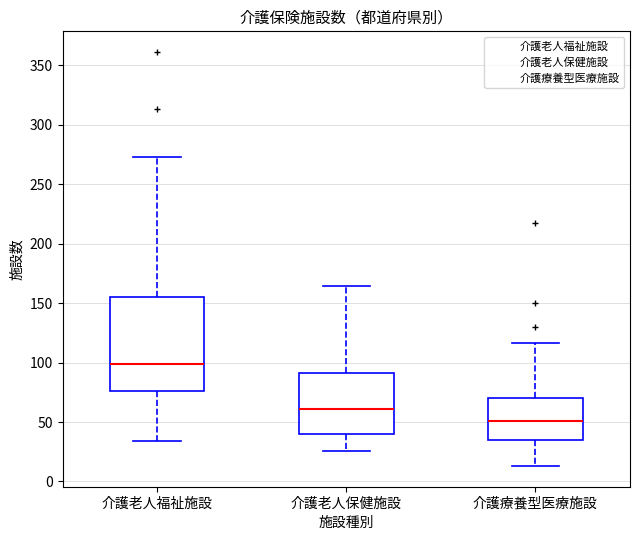

Where does the upper whisker of the box for 介護老人福祉施設 end on the y-axis? The values are not printed on the chart, so give them approximately, as read against the axis.

275